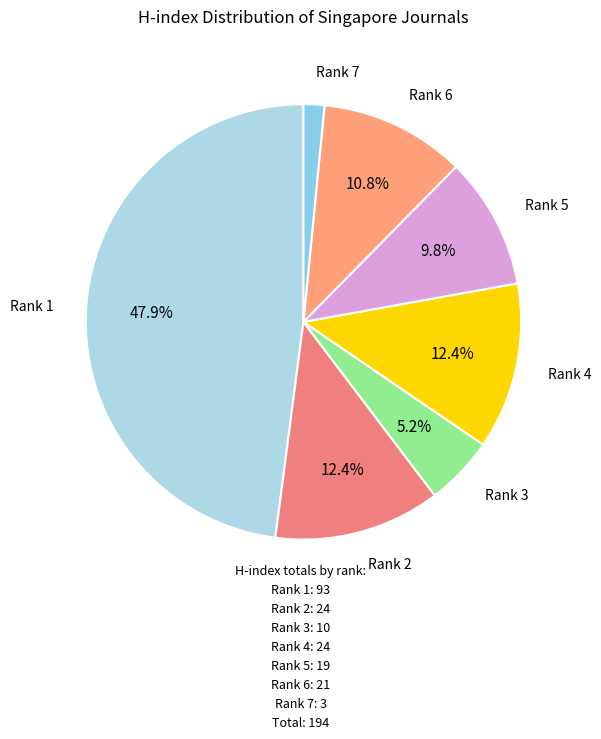

Does any single category account for the majority?

No